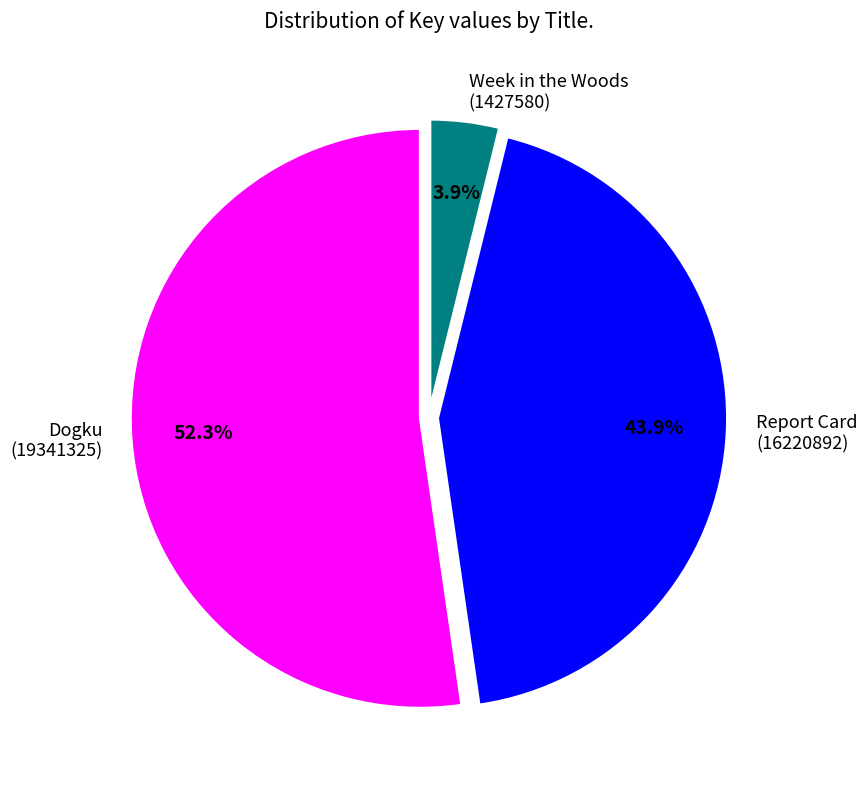

What is the largest slice in the pie chart?

Dogku (19341325)